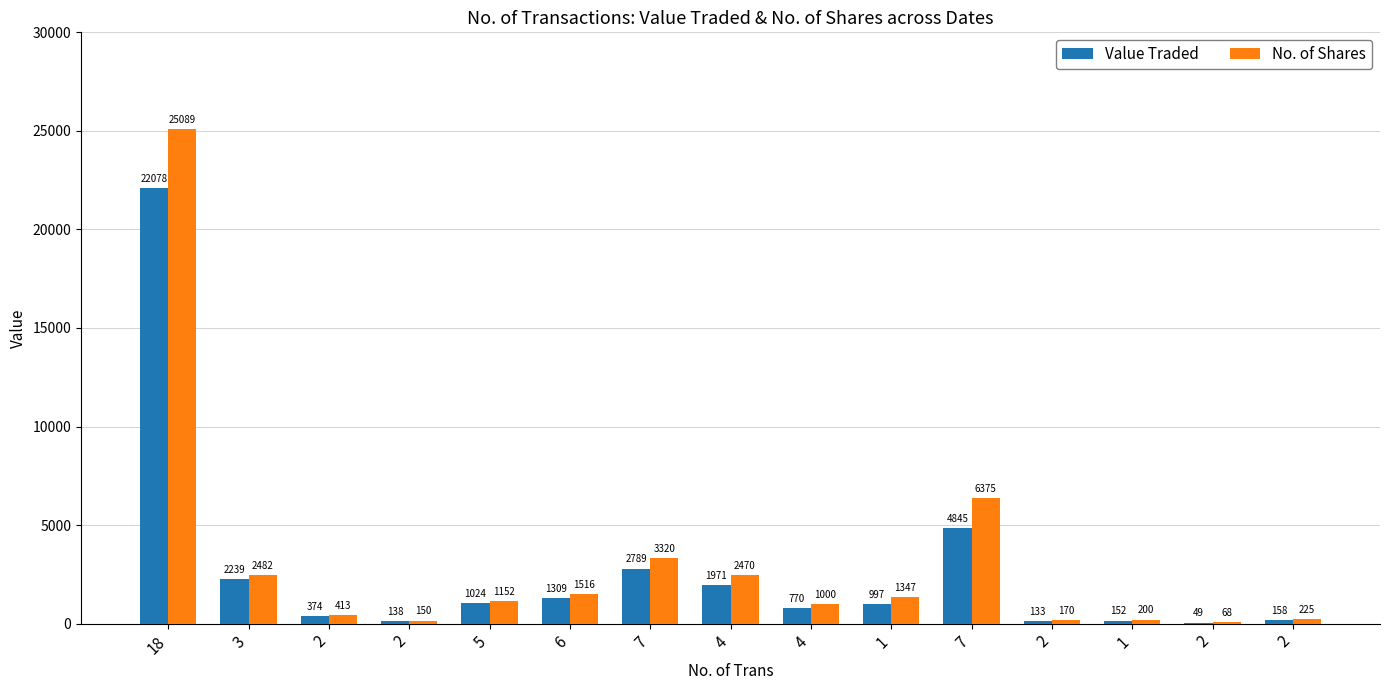

Rank the series by their maximum value, from highest to lowest.

No. of Shares, Value Traded